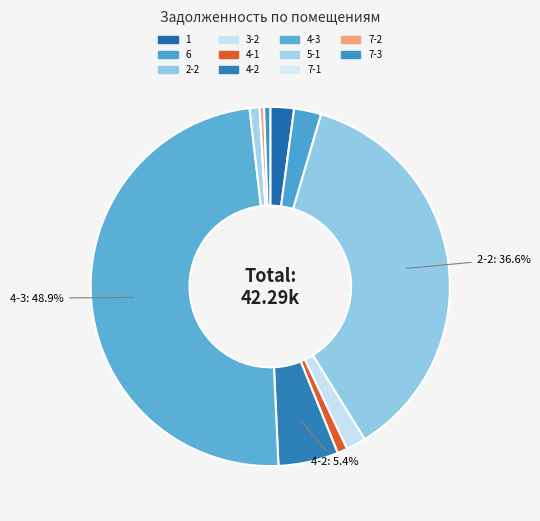

To the nearest percent, what portion does 4-3 represent?

49%